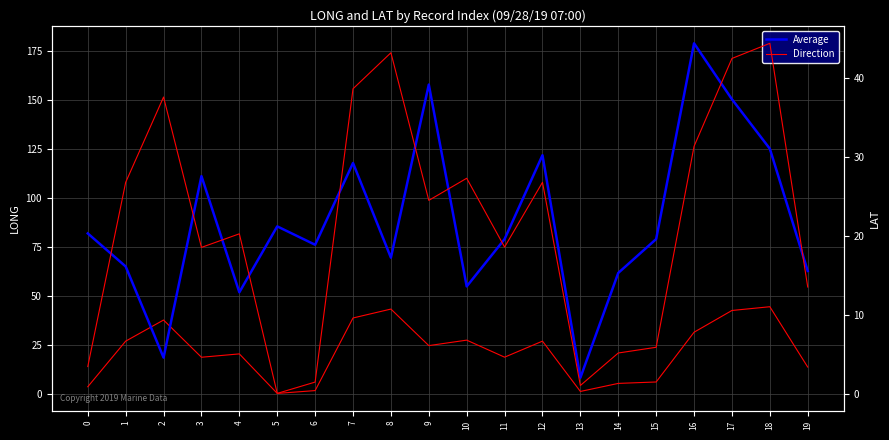

What is the difference between the highest and lowest values at 2?

19.2